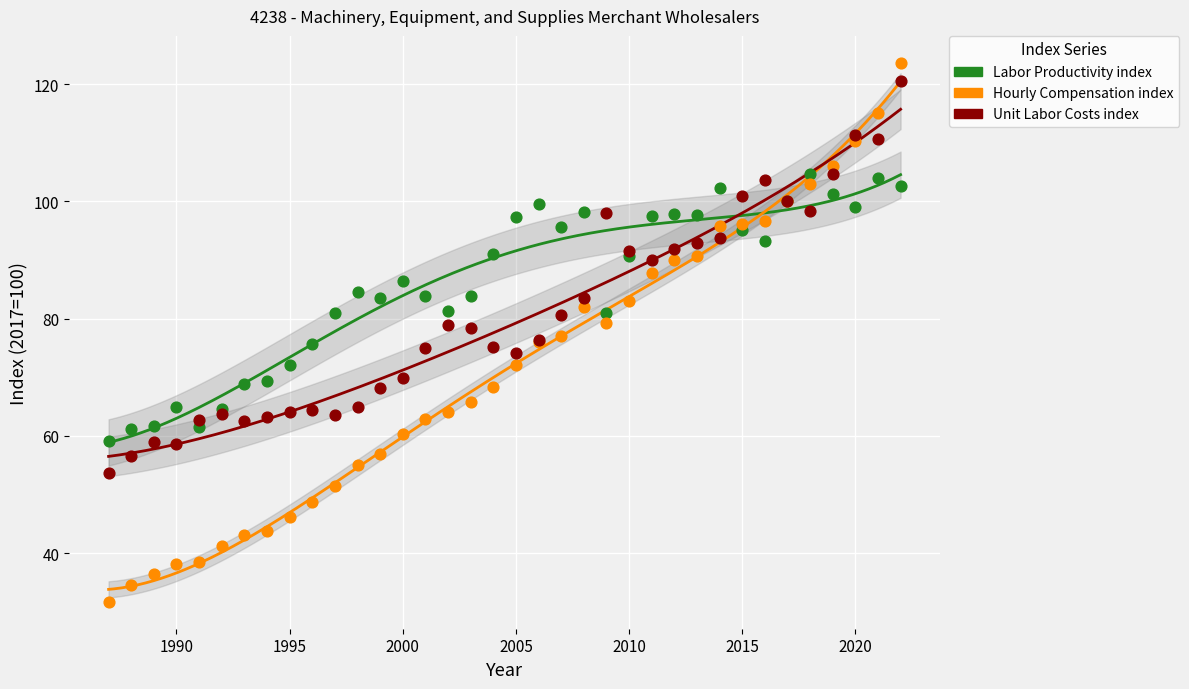

Which series reaches the minimum Y coordinate?

Hourly Compensation index